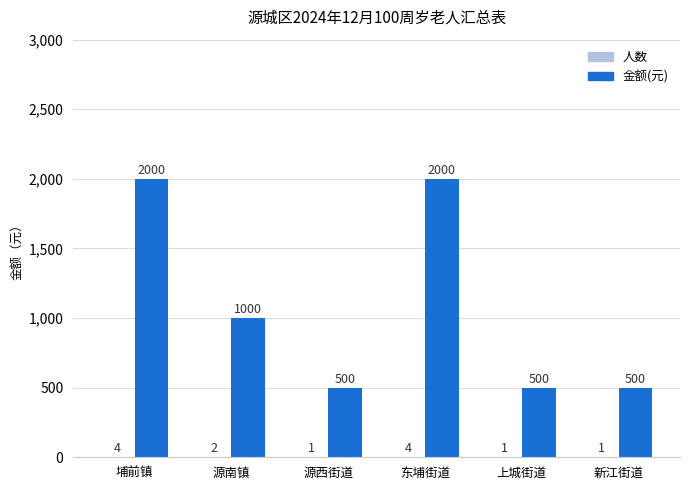

How many categories are shown in the chart?

6